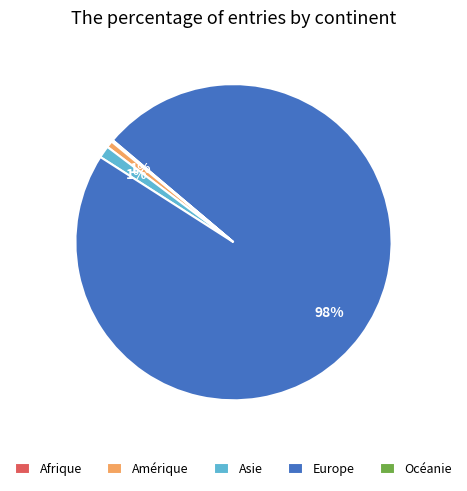

True or false: Amérique accounts for 1% of the total.

True